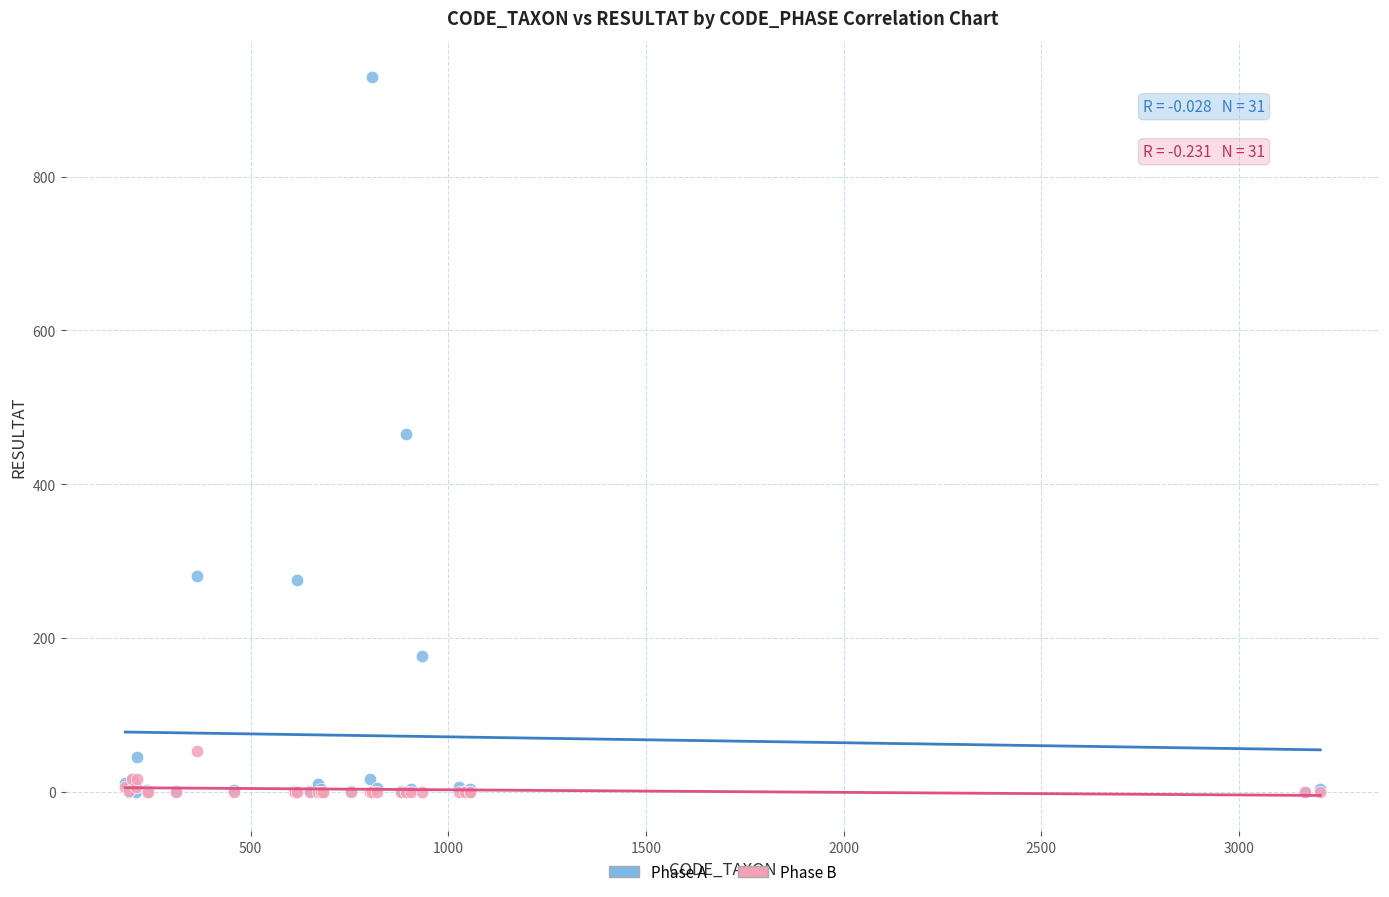

Which series contains the highest Y value?

Phase A